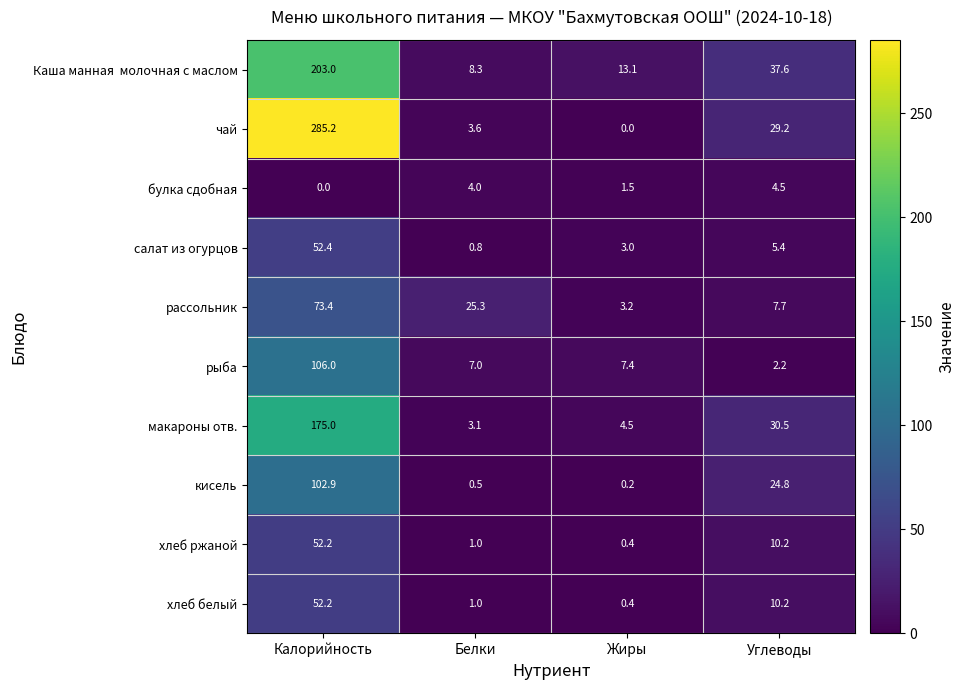

What is the difference between the рассольник values at Углеводы and Жиры?

4.5